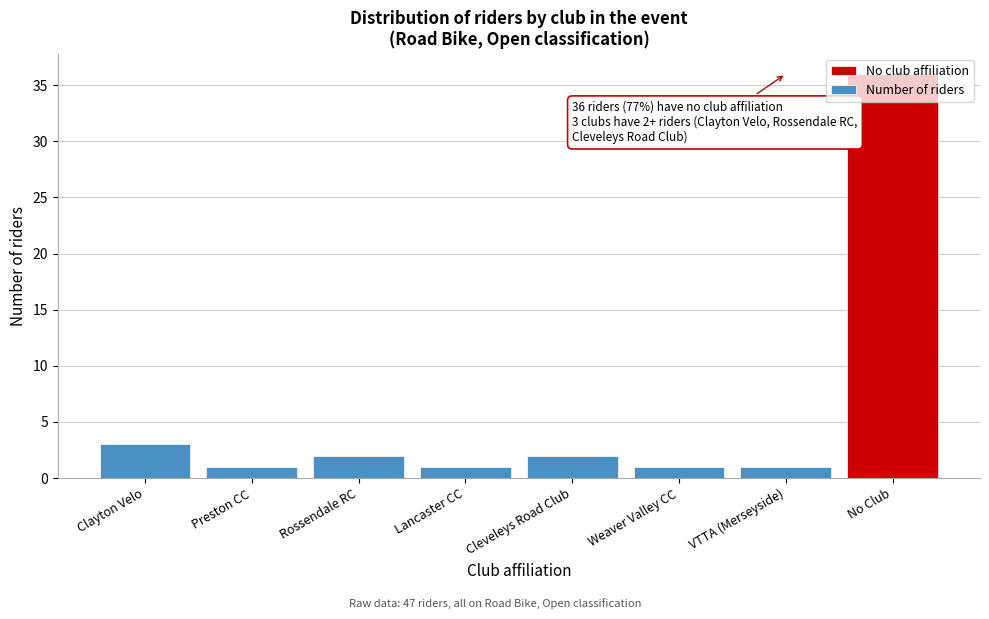

What is the change in value from Cleveleys Road Club to No Club?

+34